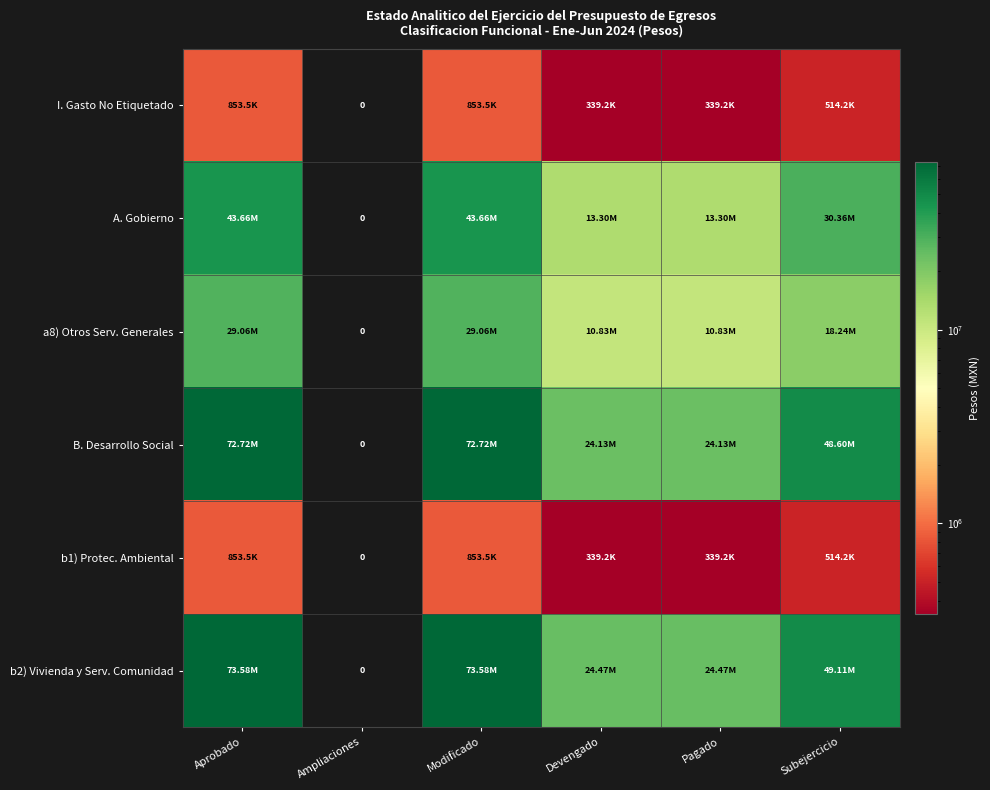

What is the difference between the highest and lowest values at Subejercicio?

48595339.3